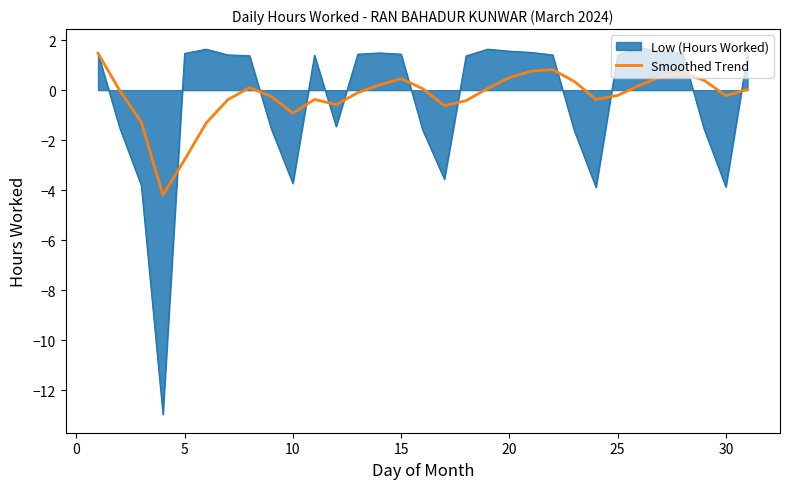

Which series has the largest range (max minus min)?

Low (Hours Worked)